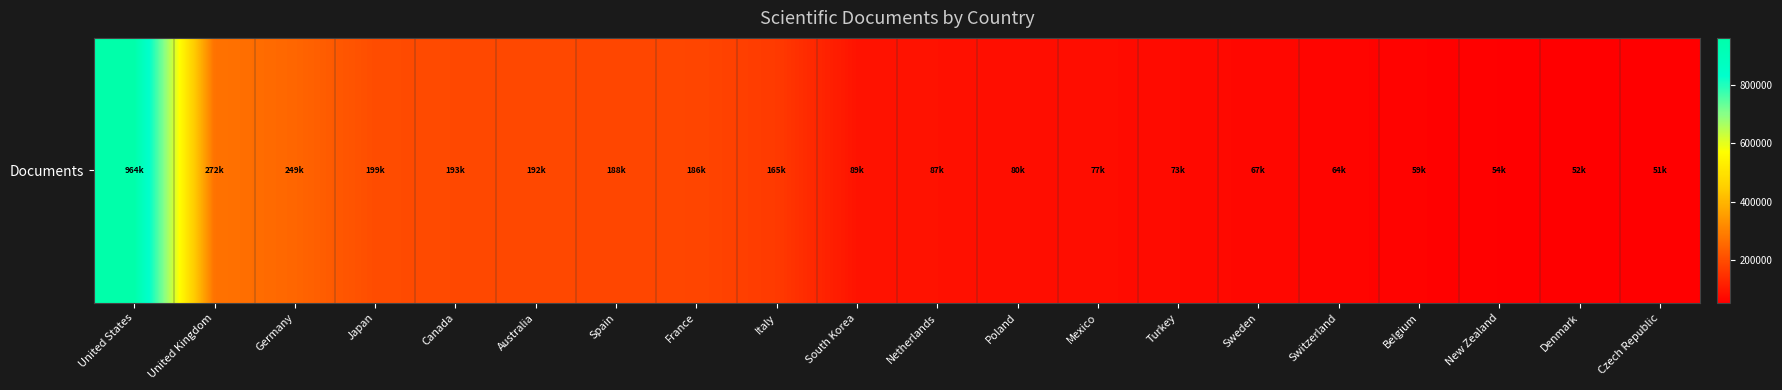

Between Mexico and Spain, which is larger?

Spain